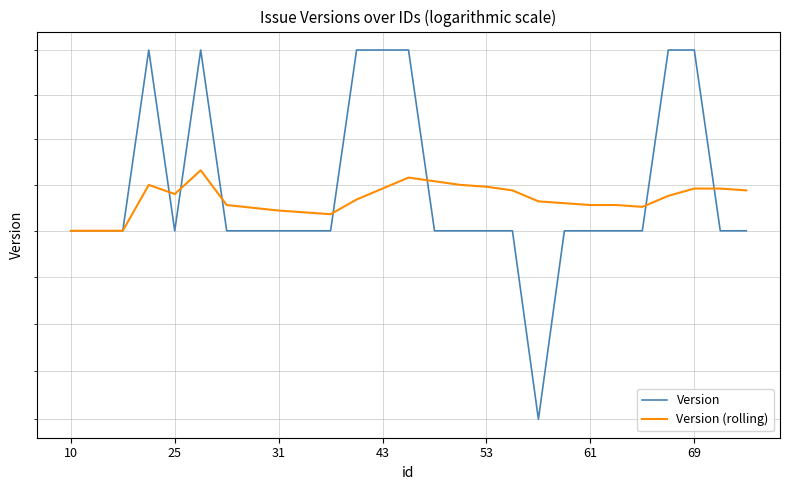

Is it true that Version (rolling) equals 4.2 at 31?

False